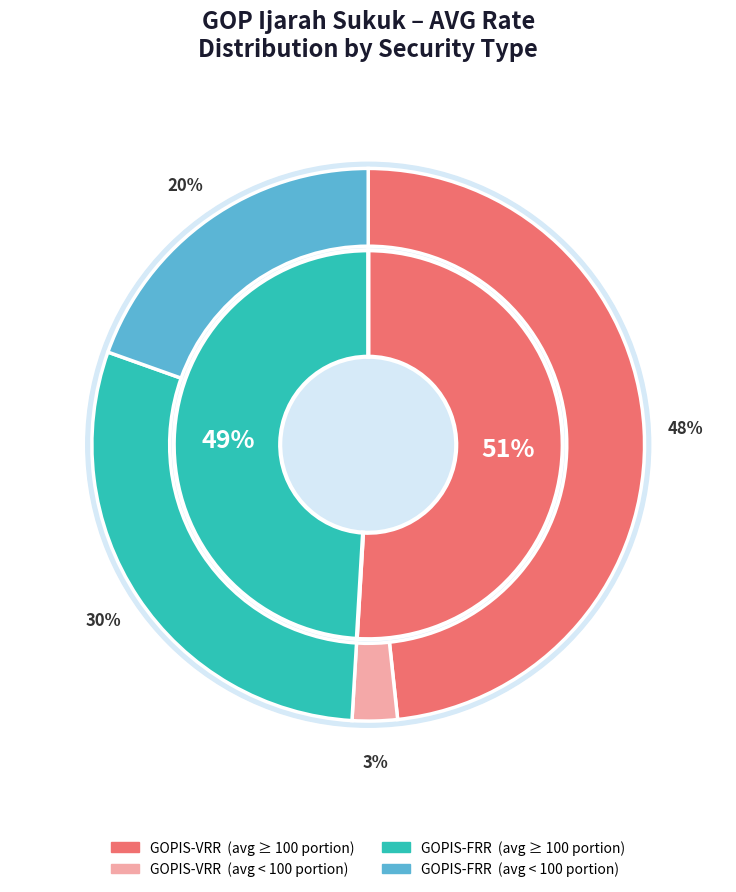

The 12-Jul-24 slice represents 1% of the pie. True or false?

False